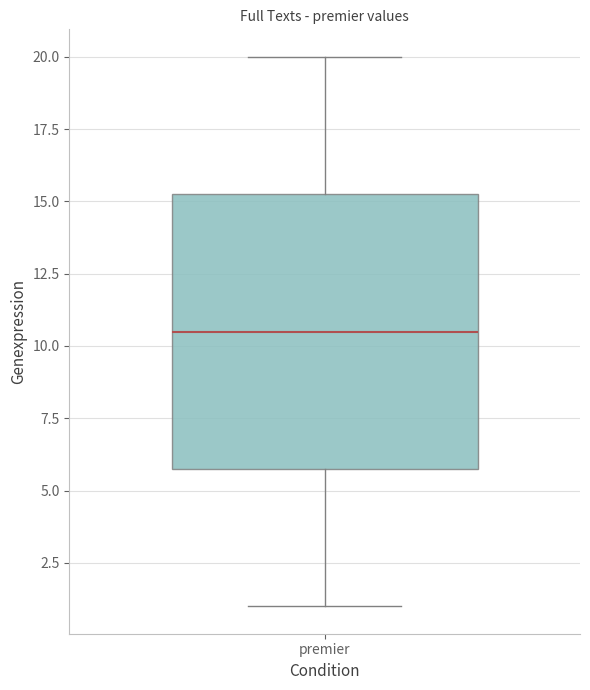

Read this box plot against the y-axis: the position of the median line, the range covered by the box, and the ends of both whiskers. The values are not printed on the chart, so give them approximately, as read against the axis.

median 10.5, box 6.0 to 15.5, whiskers 1.0 to 20.0